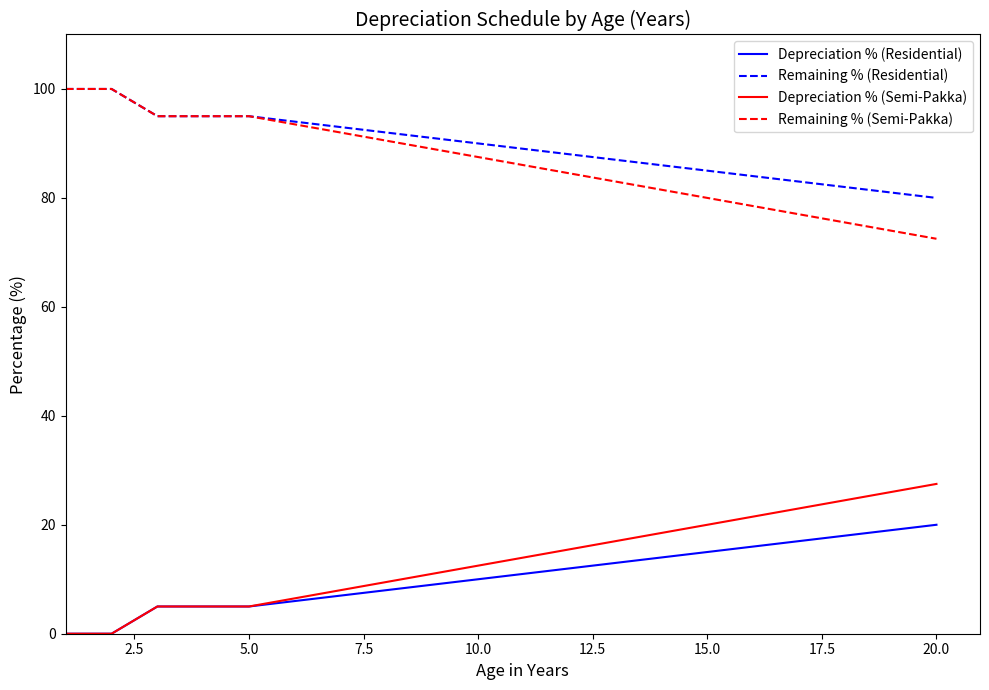

What is the greatest value displayed?

100.0